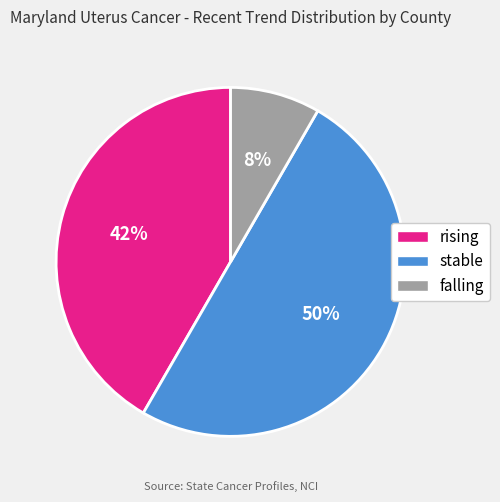

Is falling the majority of the pie?

No